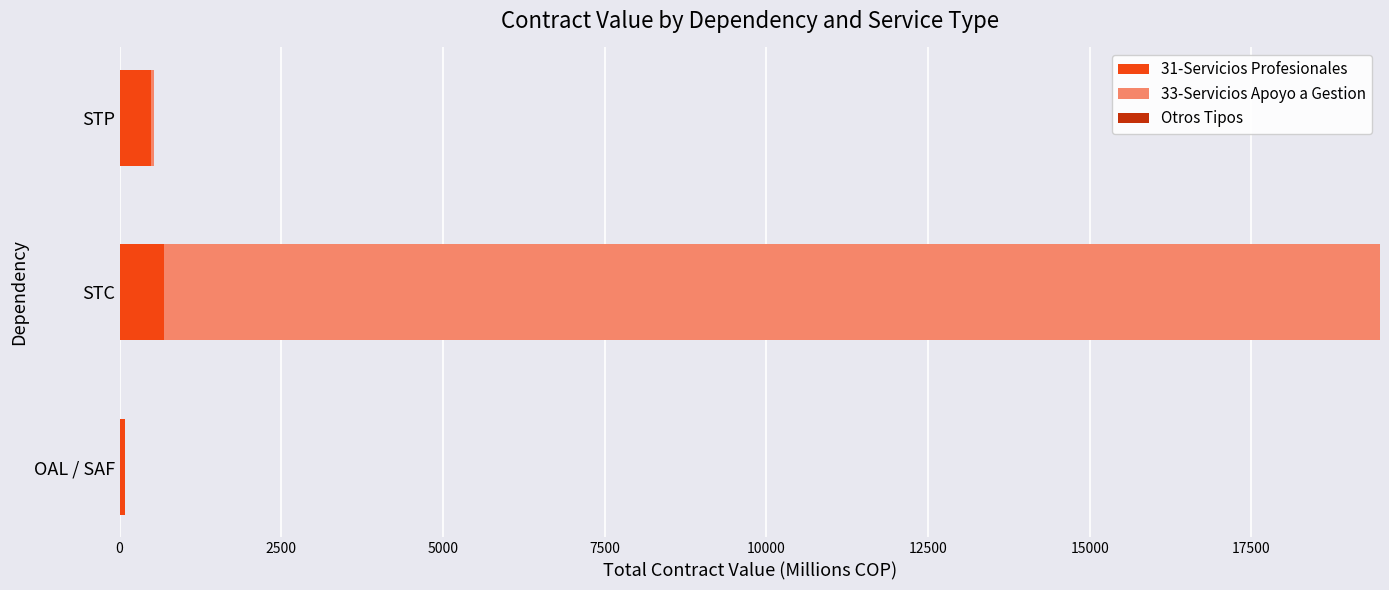

At which category is the sum across all series the highest?

STC